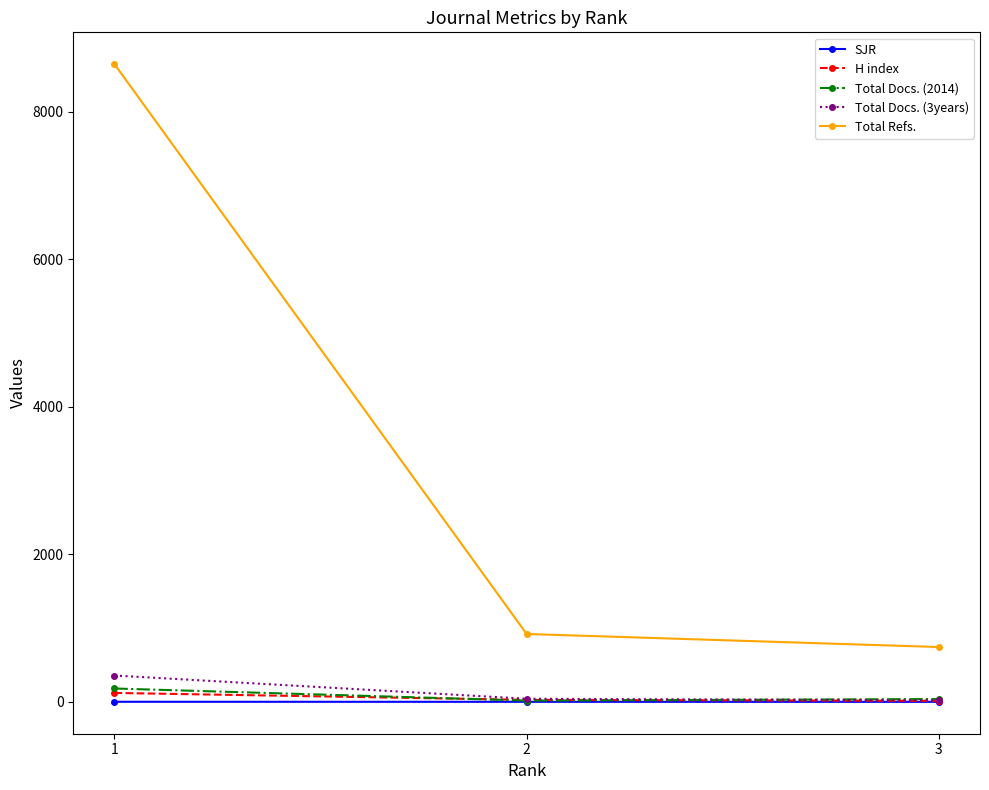

The H index series shows 121.0 at 1. True or false?

True